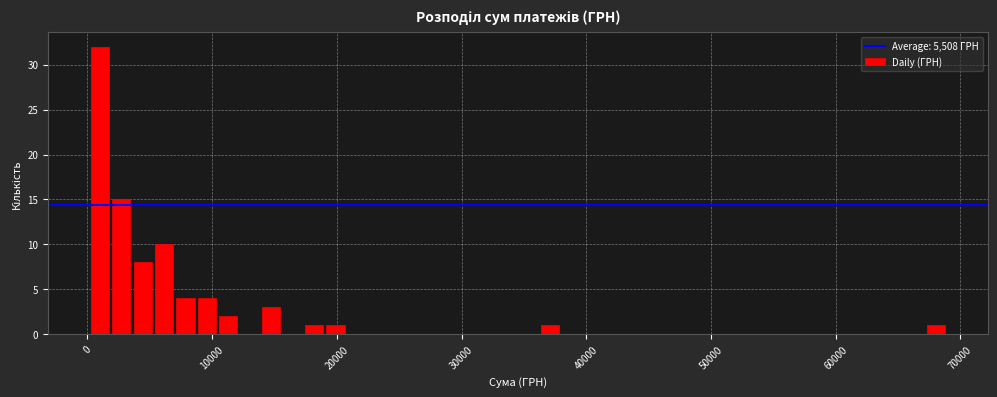

Read against the x-axis, roughly where is the centre of the tallest bar?

1000